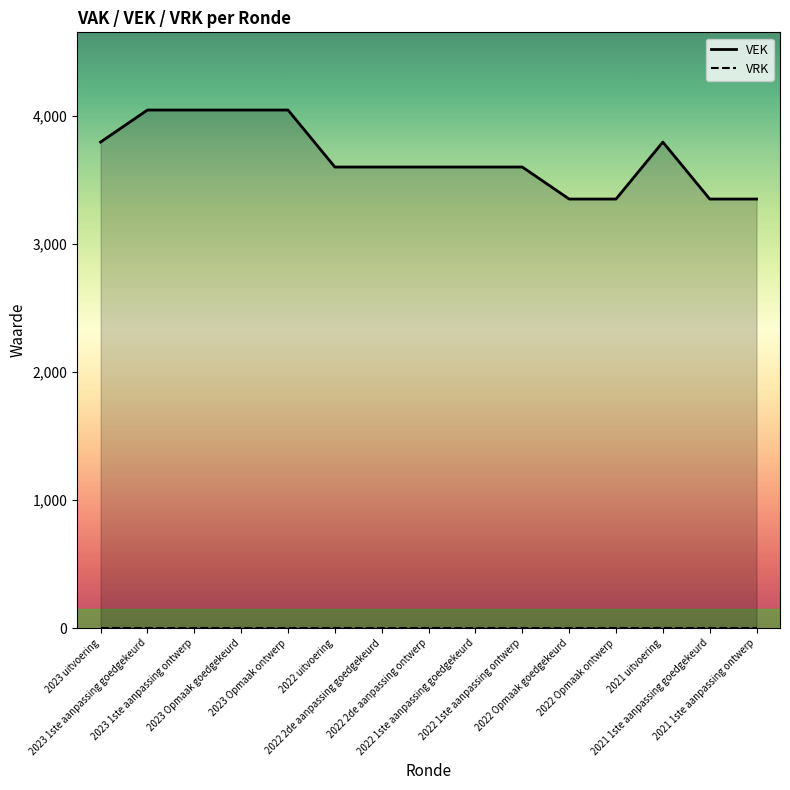

How many data points are less than 3600?

4